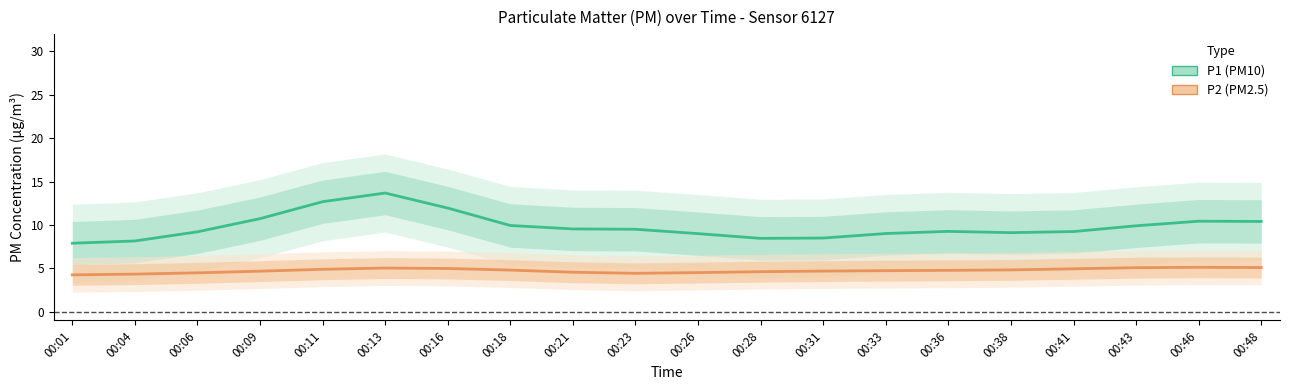

Is it true that P1 (PM10) equals 8.5 at 00:28?

True